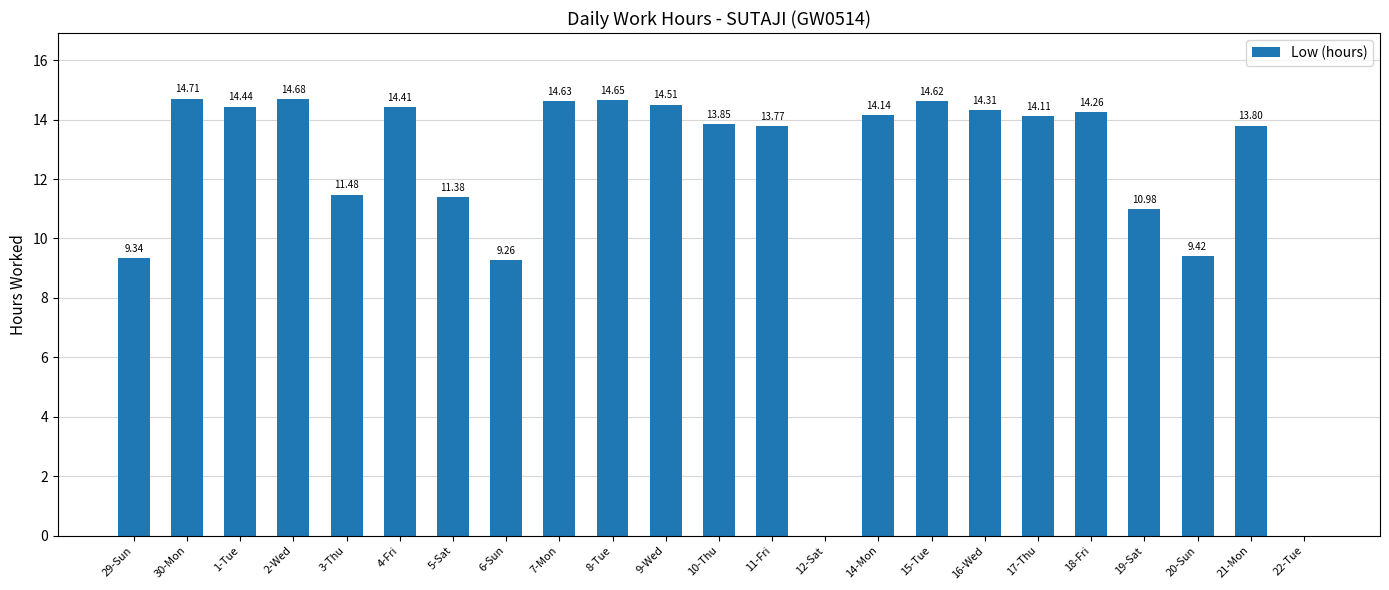

Is it true that the value at 3-Thu is 11.5?

True